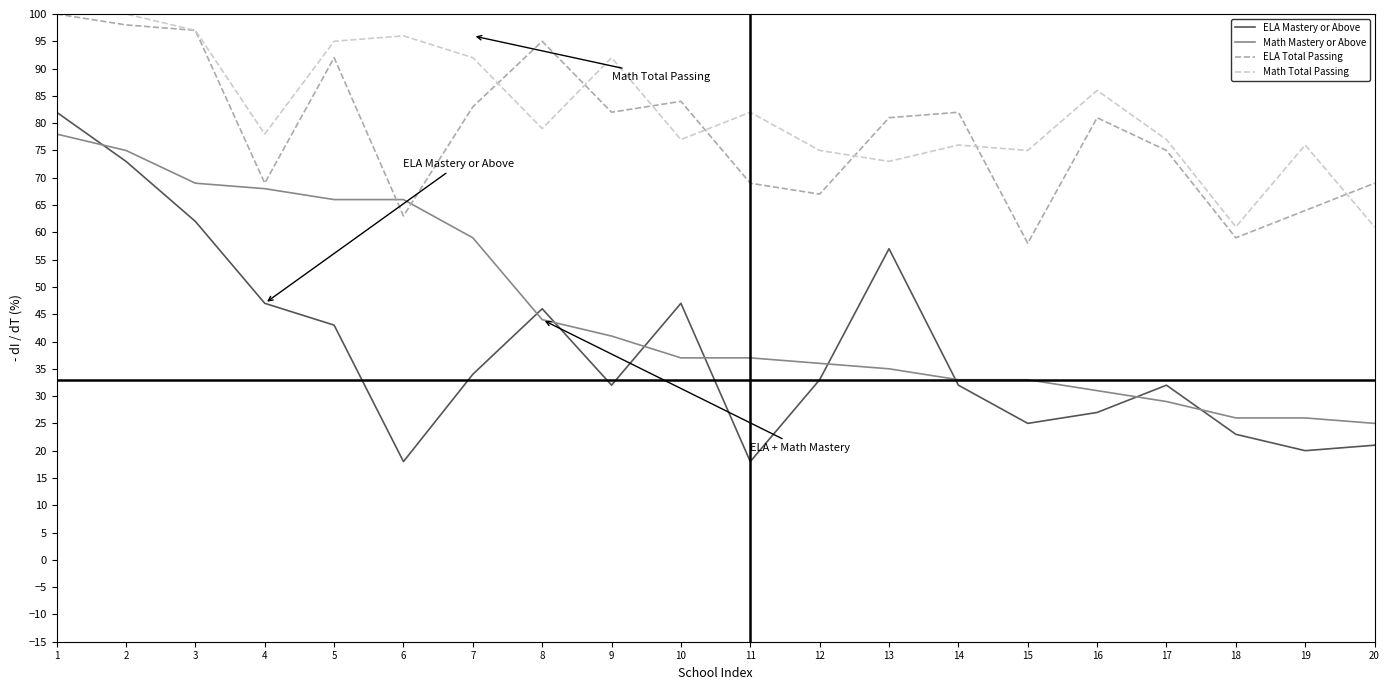

What is the sum of all ELA Mastery or Above values?

772